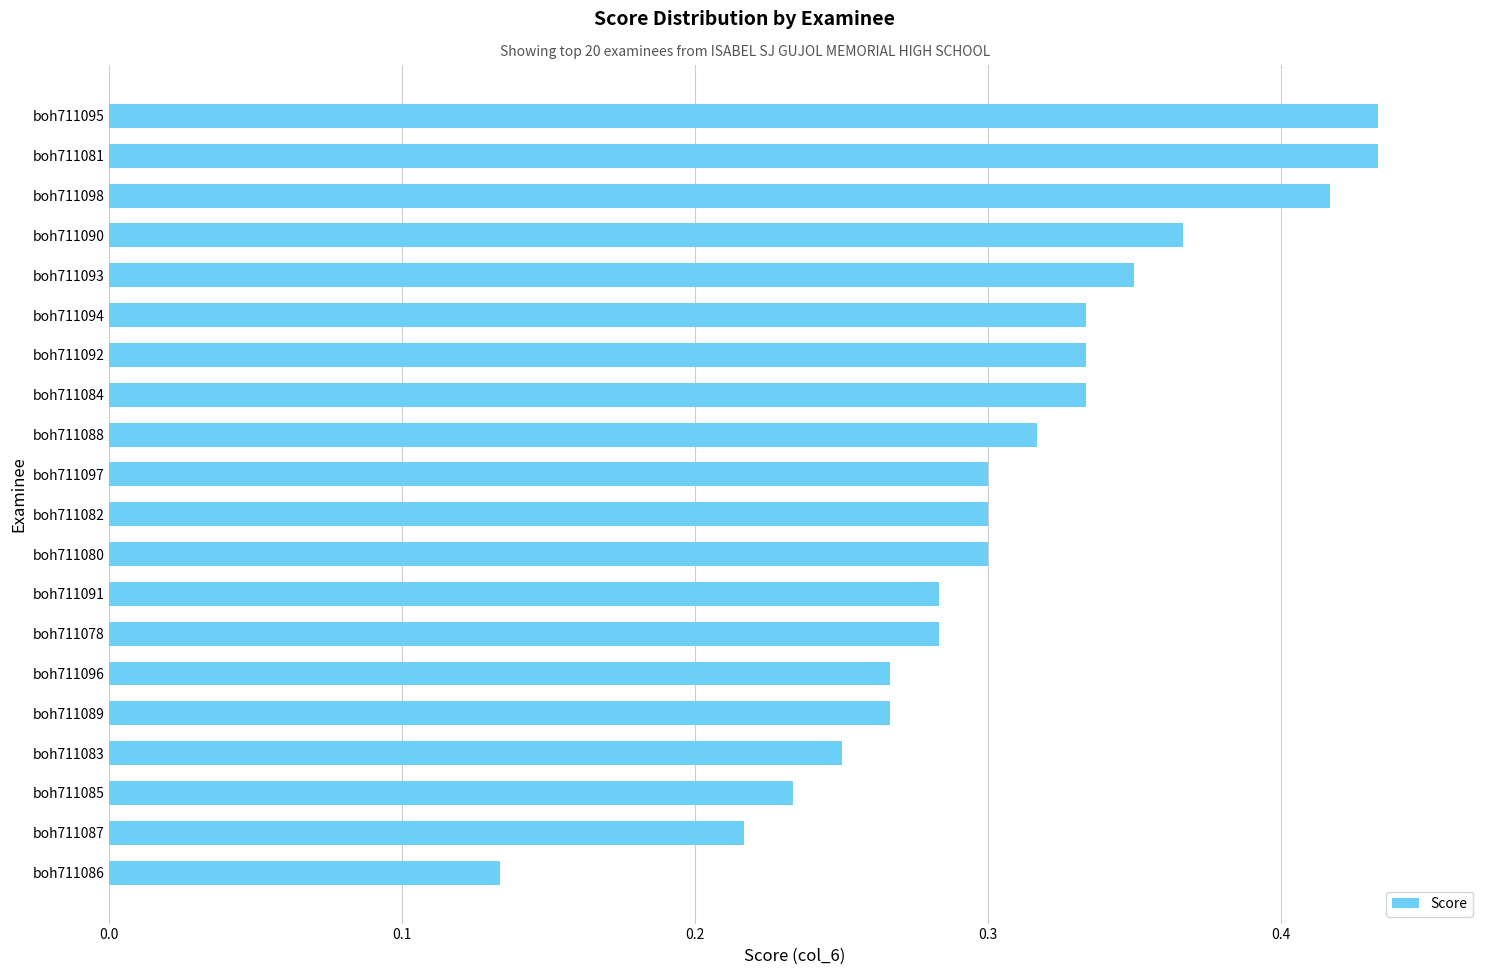

Between boh711083 and boh711078, which is larger?

boh711078